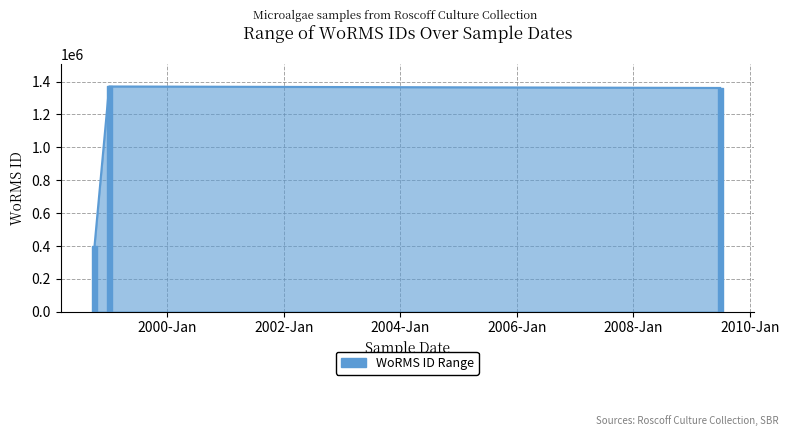

What is the difference between the second highest and minimum values?

964895